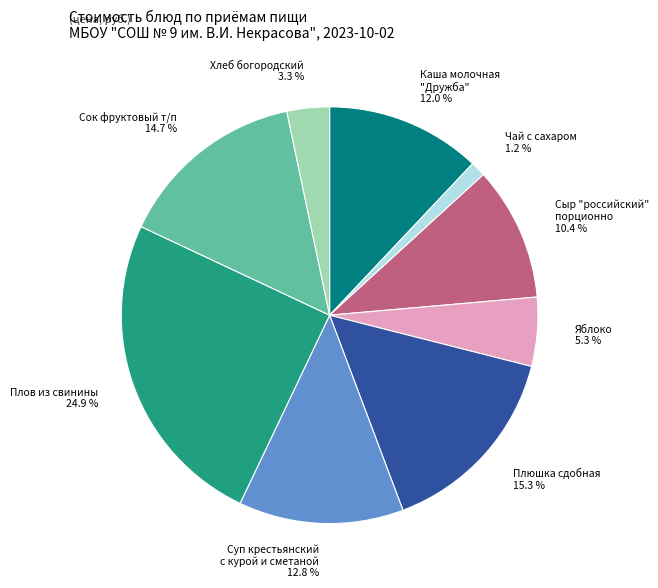

The Чай с сахаром slice represents 1% of the pie. True or false?

True